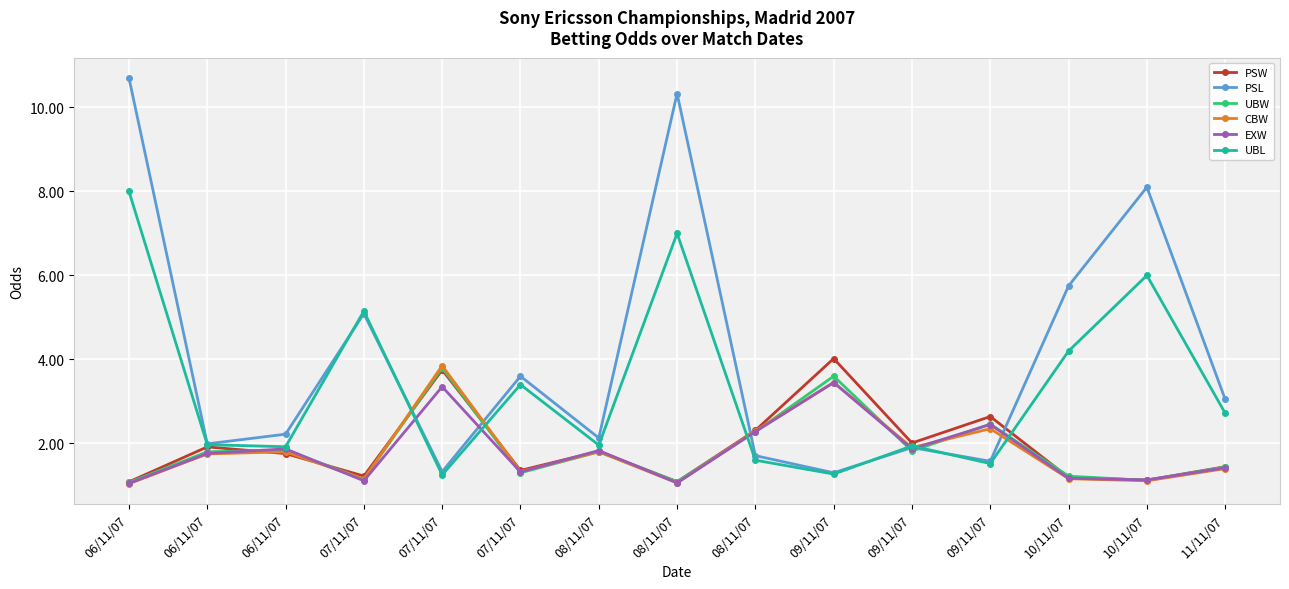

How many lines are shown in the chart?

6